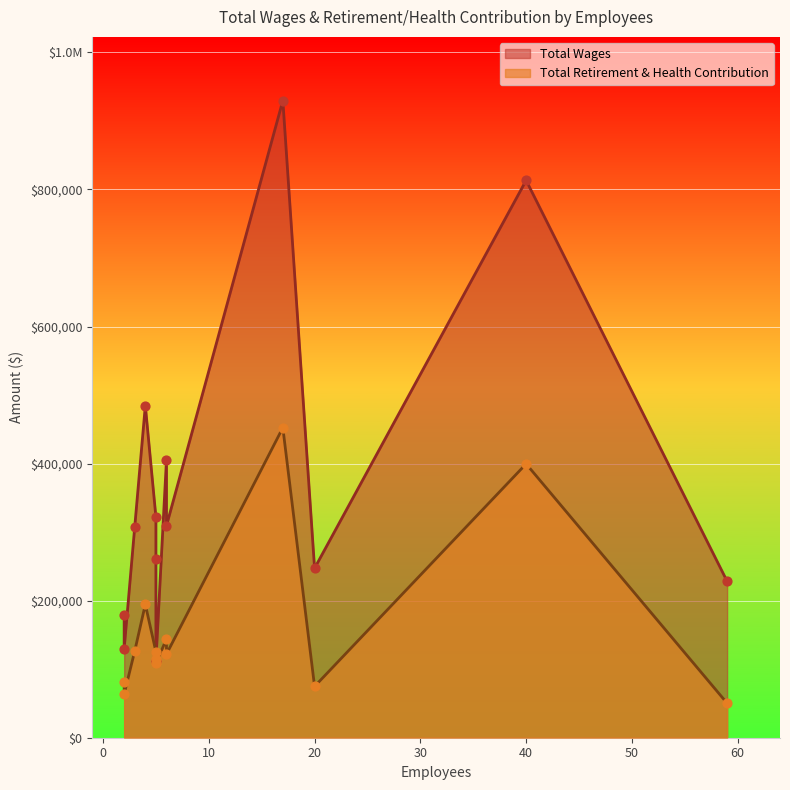

At how many categories does at least one series exceed 130650?

11